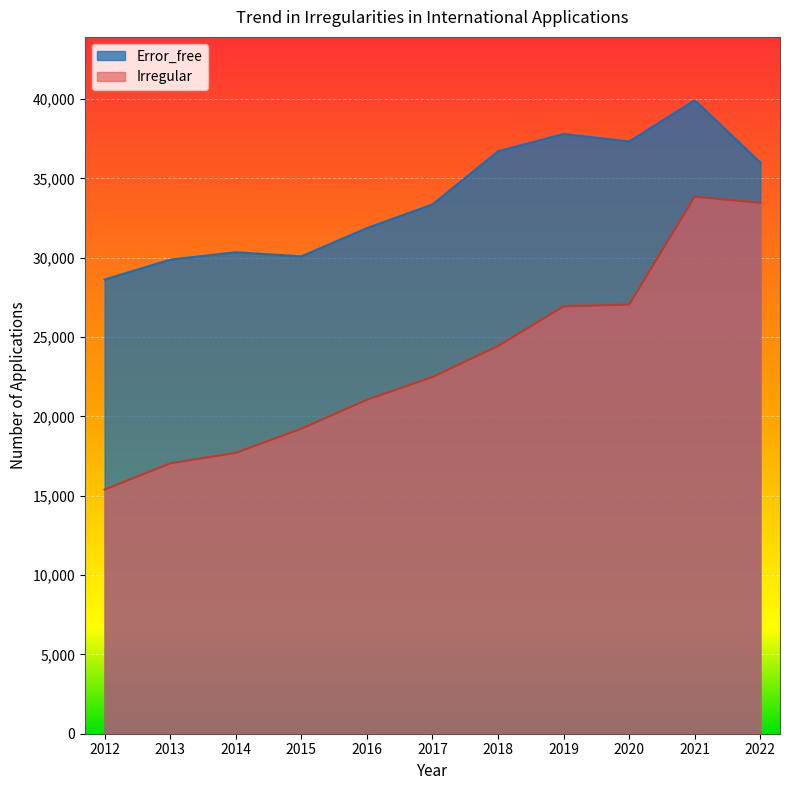

What is the difference between the Error_free values at 2022 and 2019?

1798